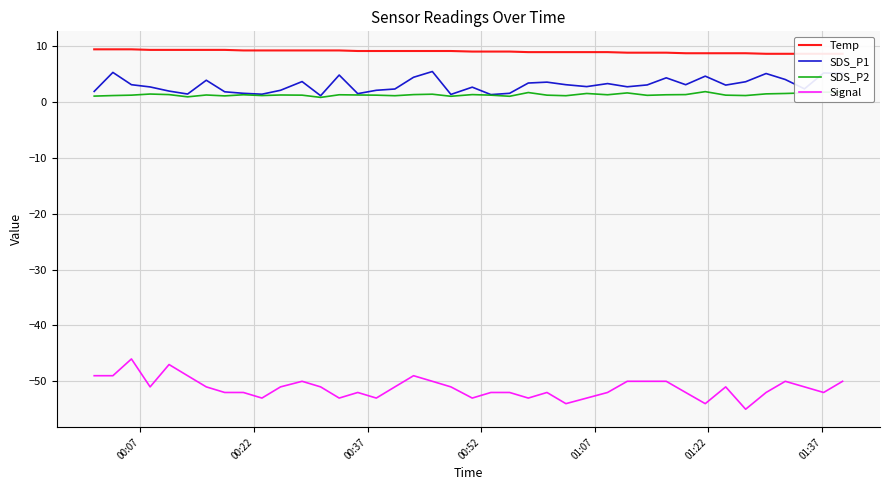

True or false: Signal and SDS_P2 intersect in this chart.

False